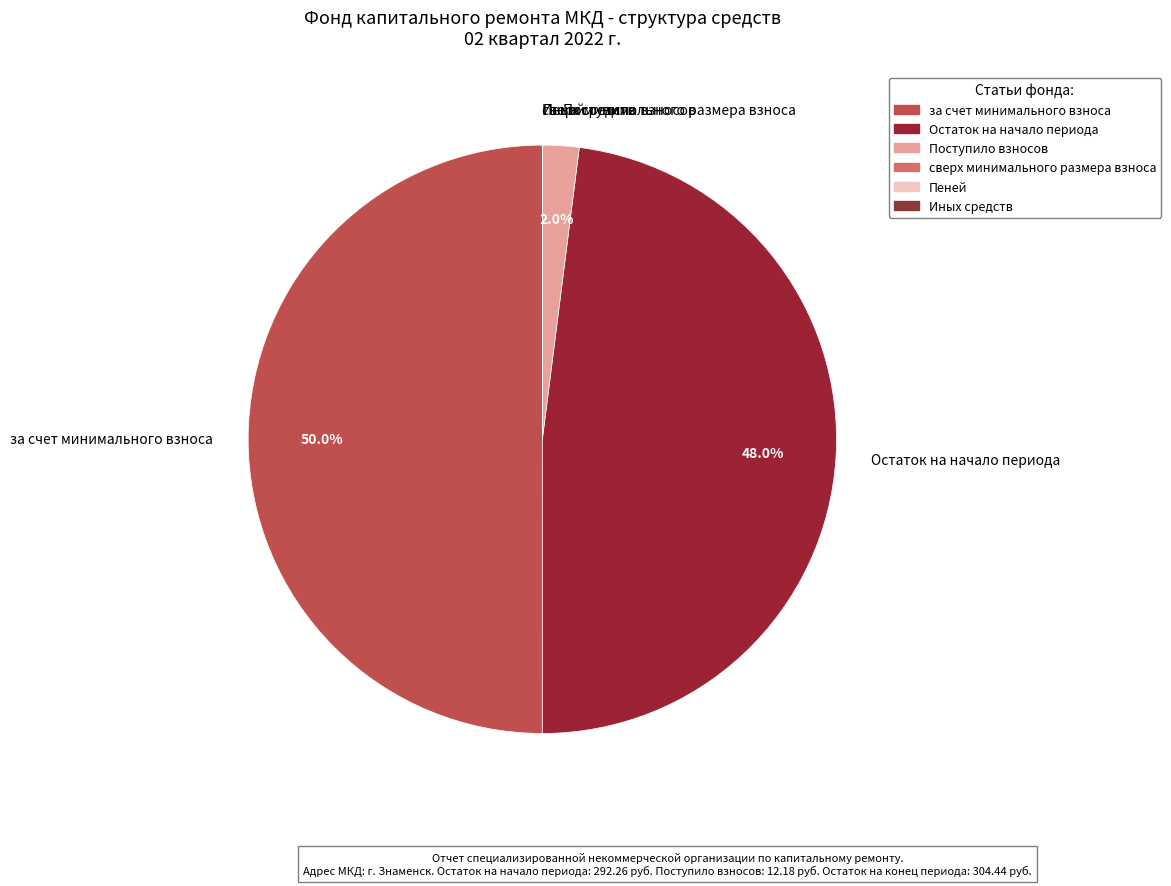

To the nearest percent, what is the difference between the largest and smallest slice percentages?

50%